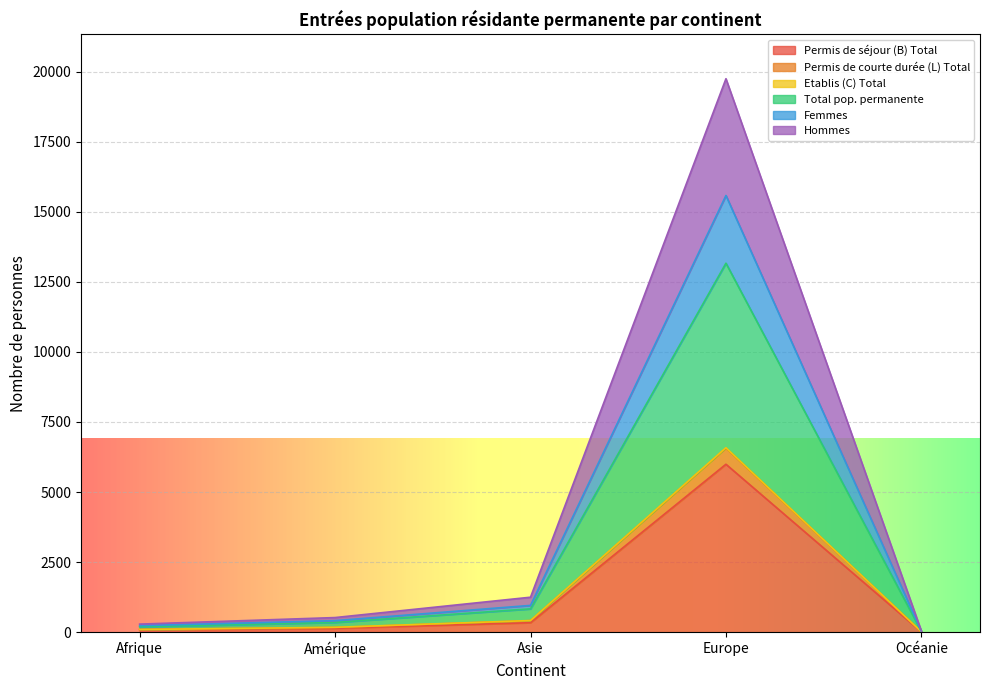

What is the value of the Femmes point at the 3rd from the left?

956